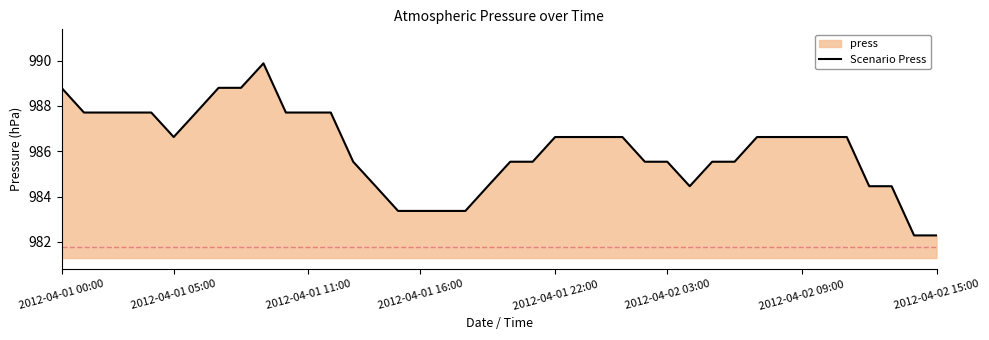

How many data points are above 986?

22